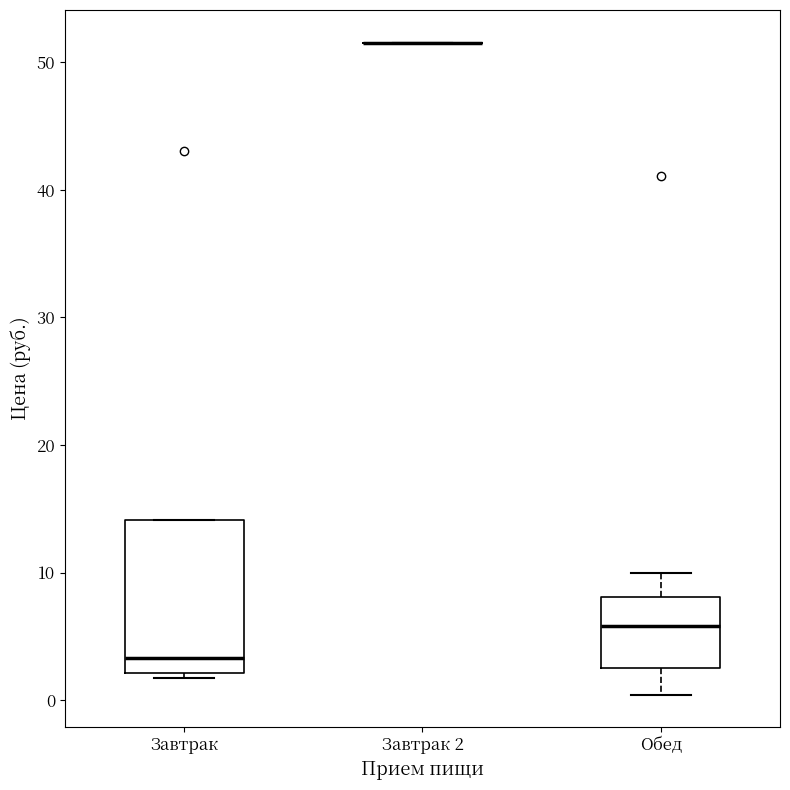

Where is the lower edge of the box for Завтрак on the y-axis? The values are not printed on the chart, so give them approximately, as read against the axis.

2